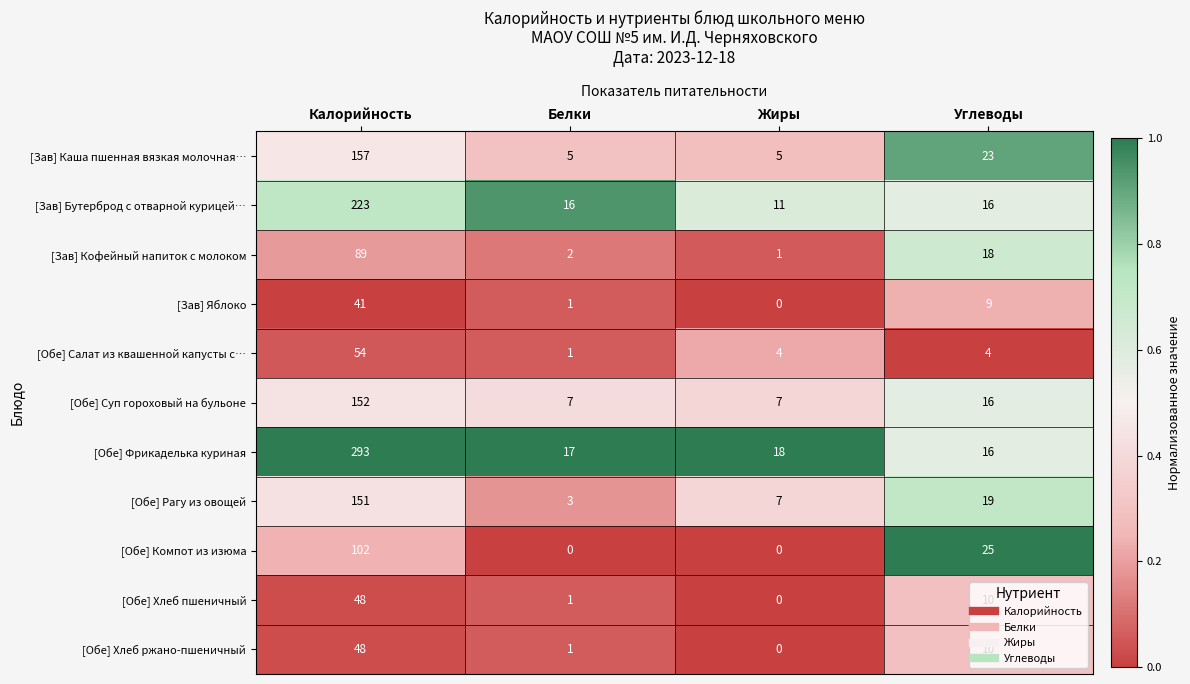

The value of [Зав] Яблоко at Белки is 1. True or false?

True